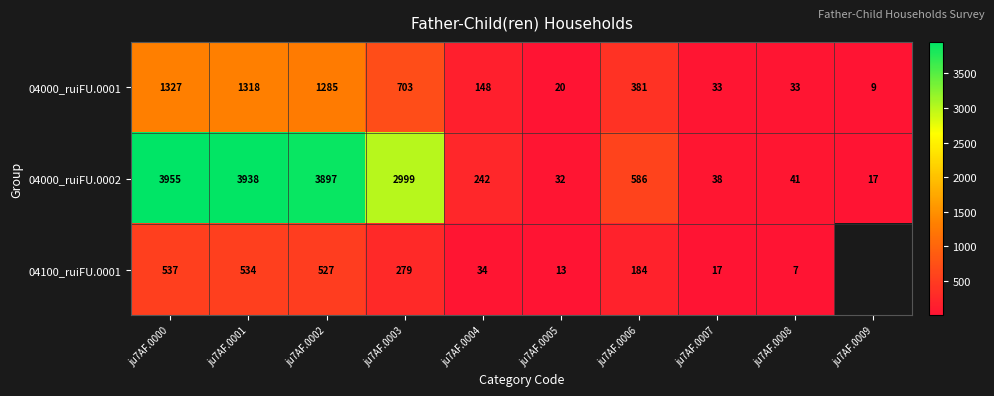

The value of 04100_ruiFU.0001 at ju7AF.0007 is 17. True or false?

True